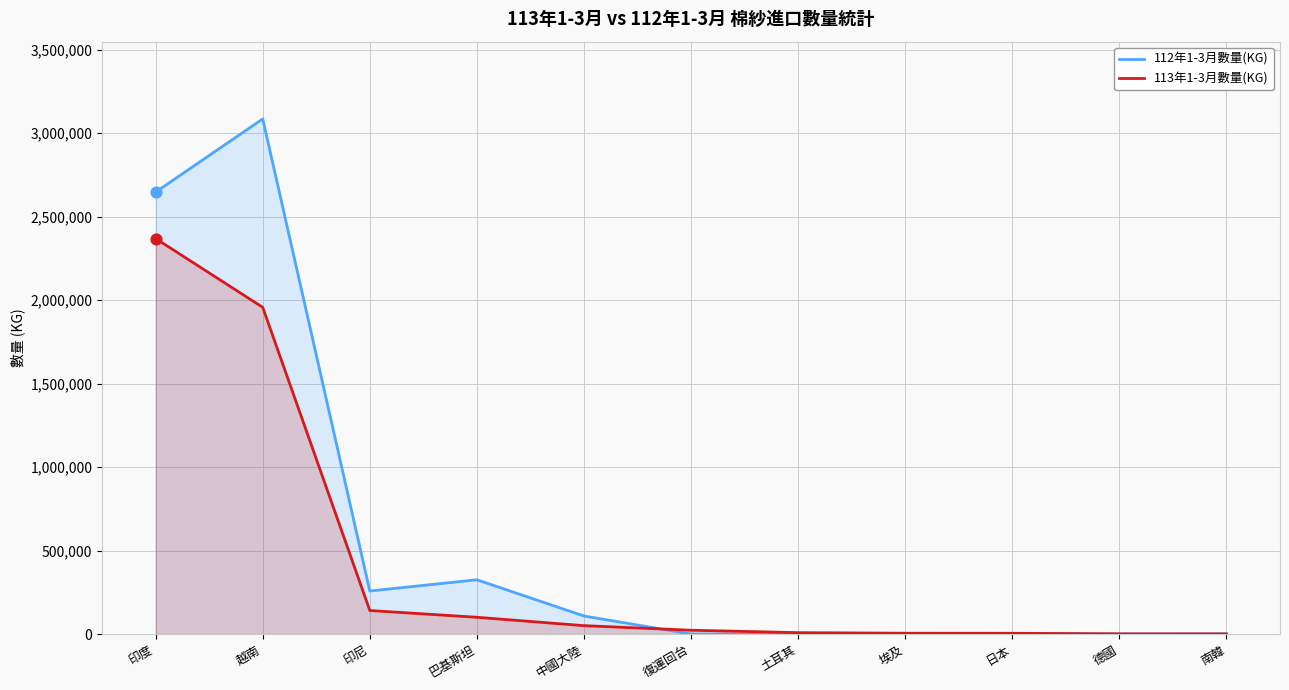

Is the value of 112年1-3月數量(KG) at 中國大陸 greater than the value of 113年1-3月數量(KG) at 德國?

Yes